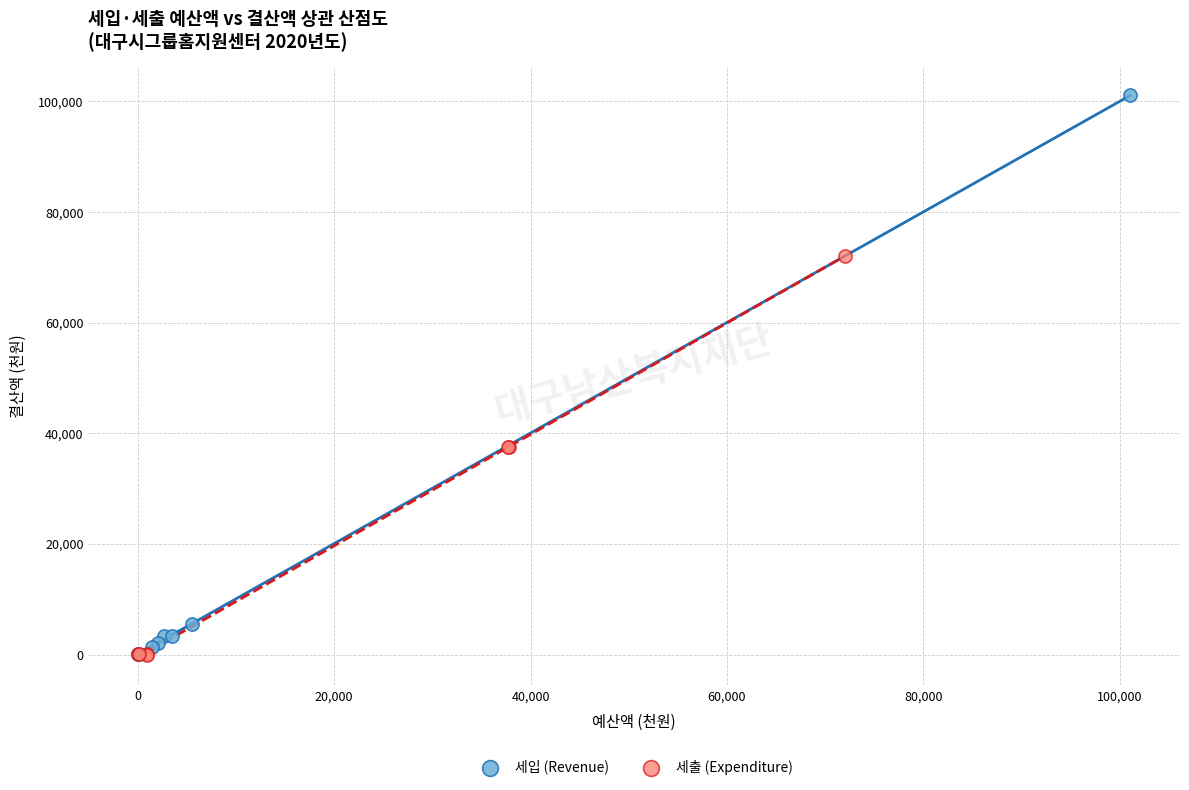

Which series has the largest Y range (max minus min)?

세입 (Revenue)